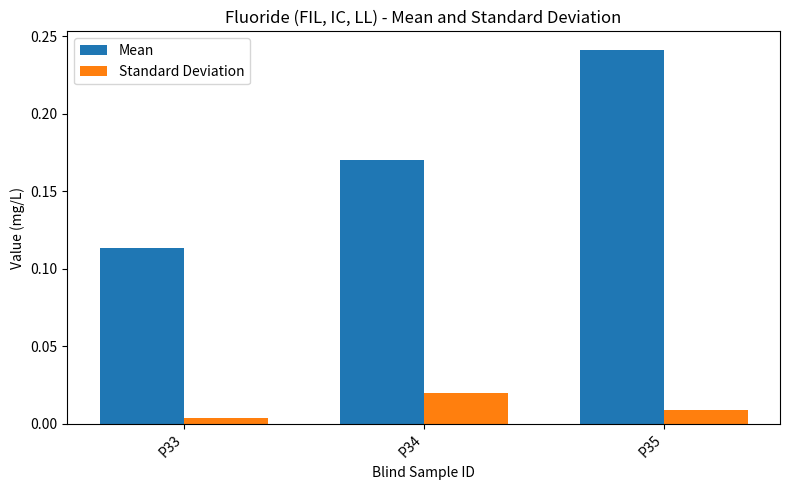

Is it true that Mean equals 0.4 at P35?

False